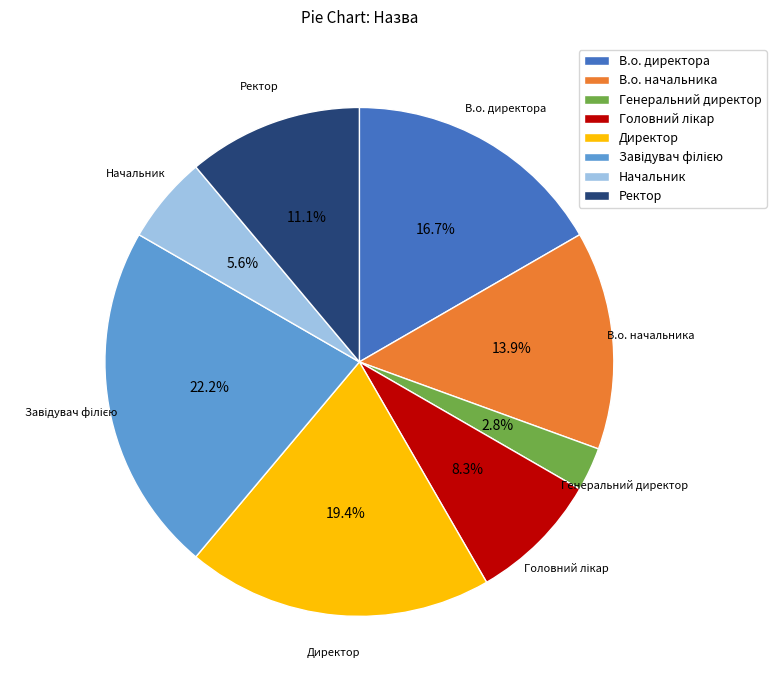

How many slices are in this pie chart?

8